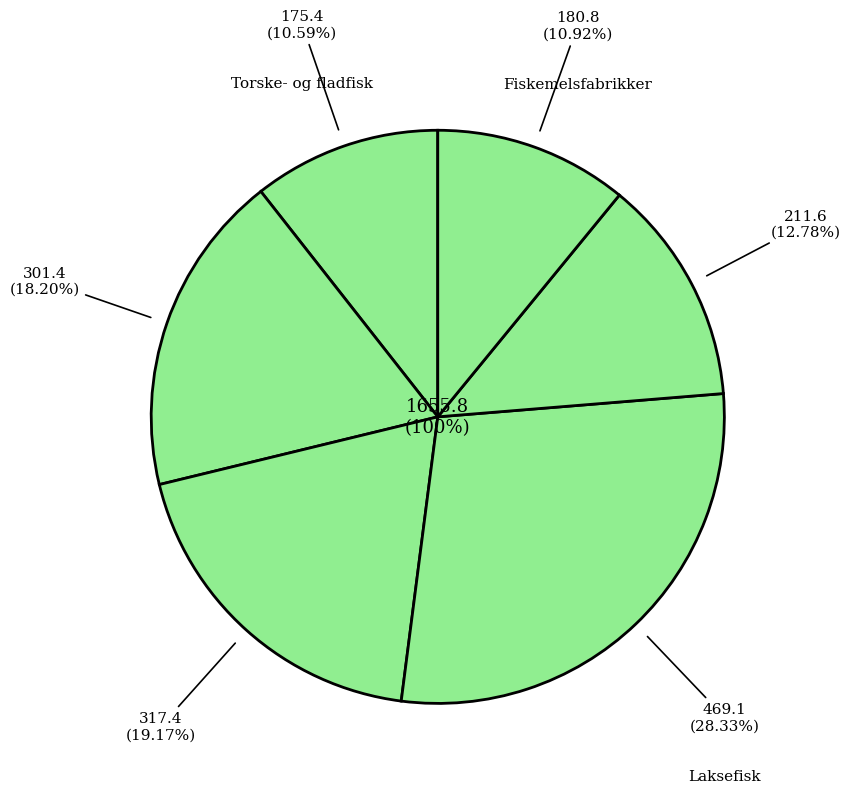

Is the sum of Sild og makrel and Torske- og fladfisk greater than half?

No